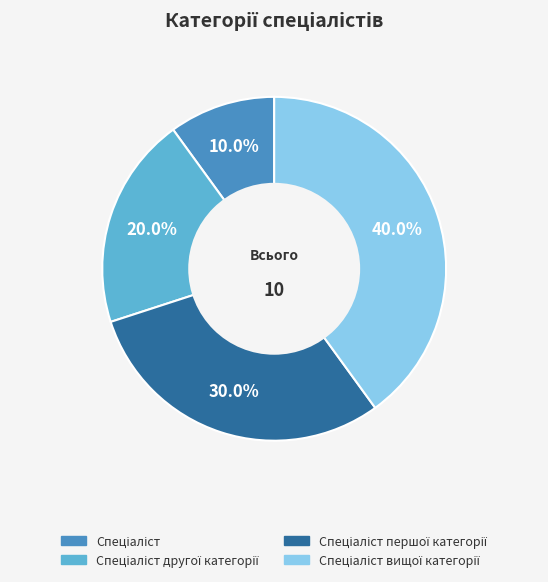

To the nearest percent, what is the average slice percentage?

25%